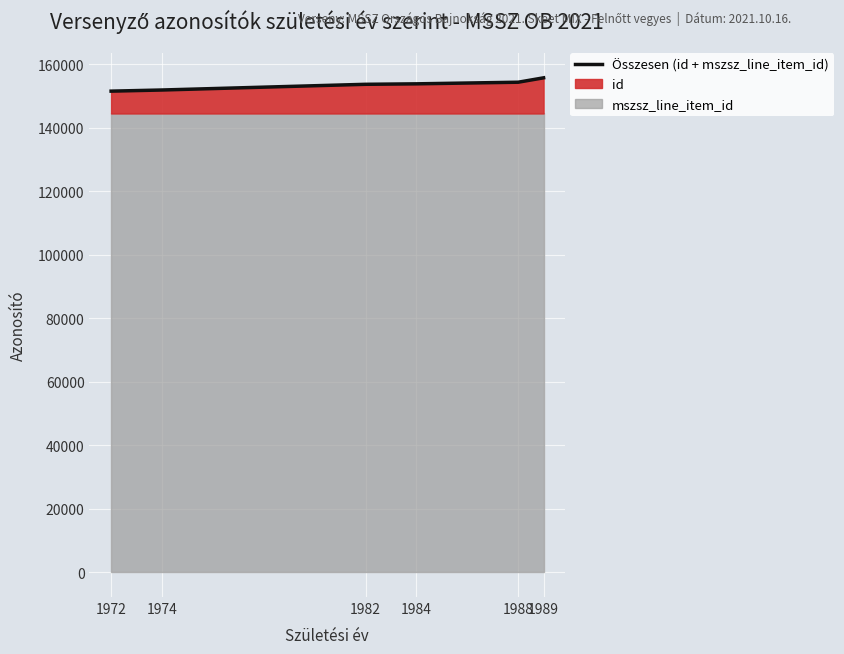

How many data points are less than 153778?

3